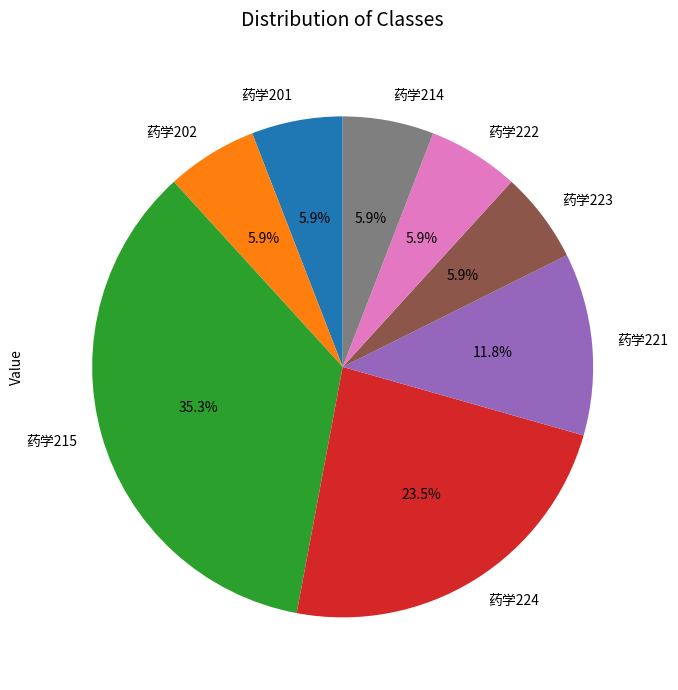

Count the number of slices in the pie.

8